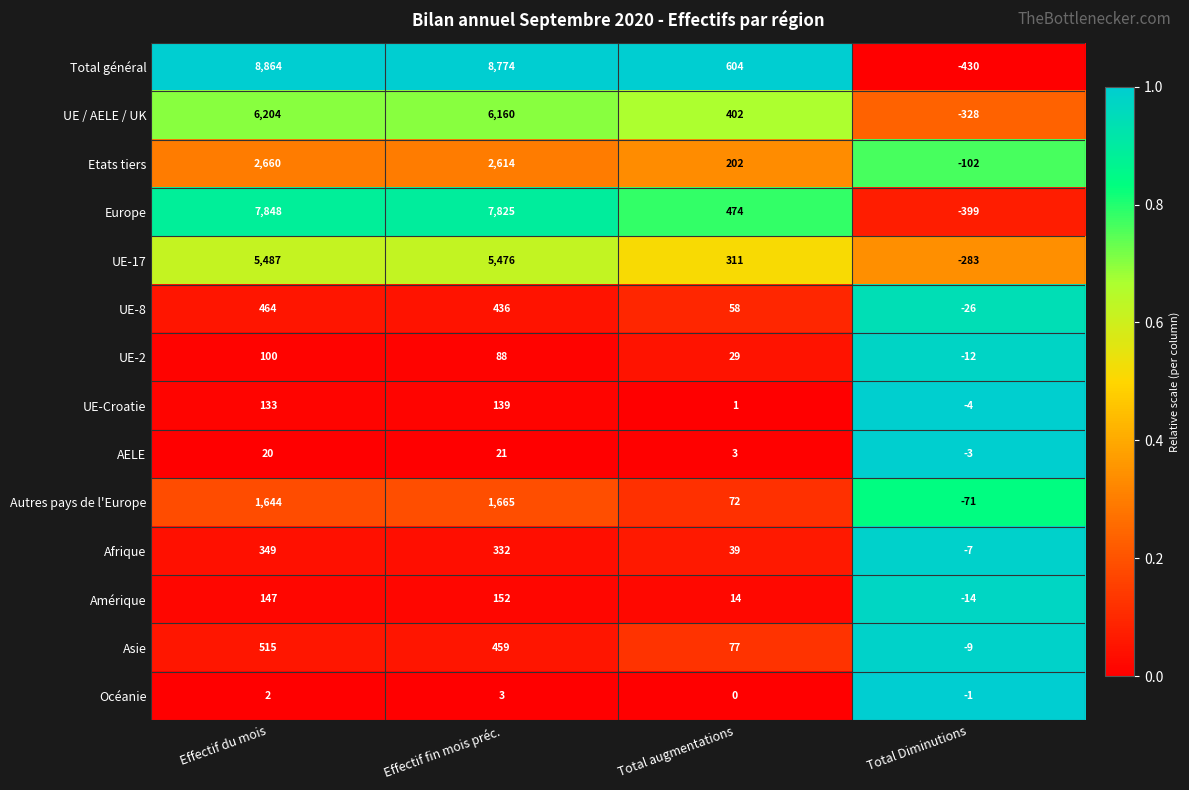

List the series in order of their peak value, highest first.

Total général, Europe, UE / AELE / UK, UE-17, Etats tiers, Autres pays de l'Europe, Asie, UE-8, Afrique, Amérique, UE-Croatie, UE-2, AELE, Océanie